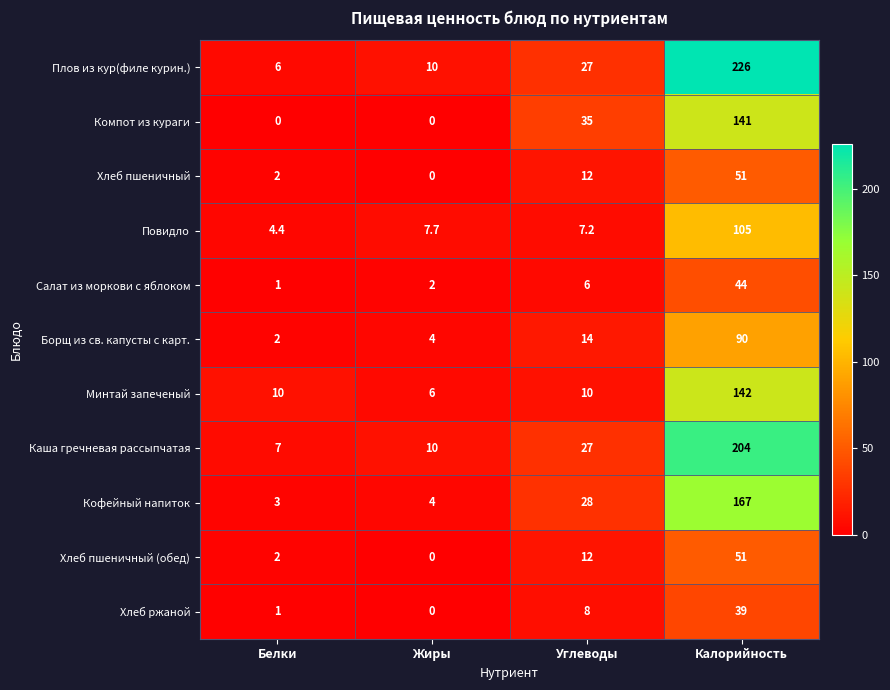

How many distinct data groups are displayed?

11